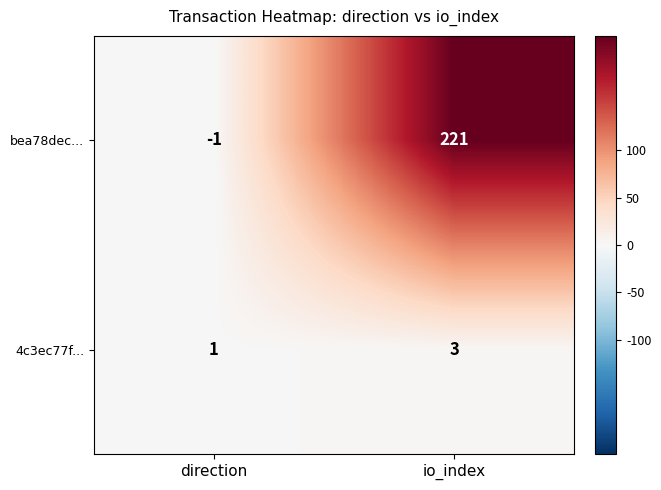

Which label corresponds to the largest value in the chart?

io_index